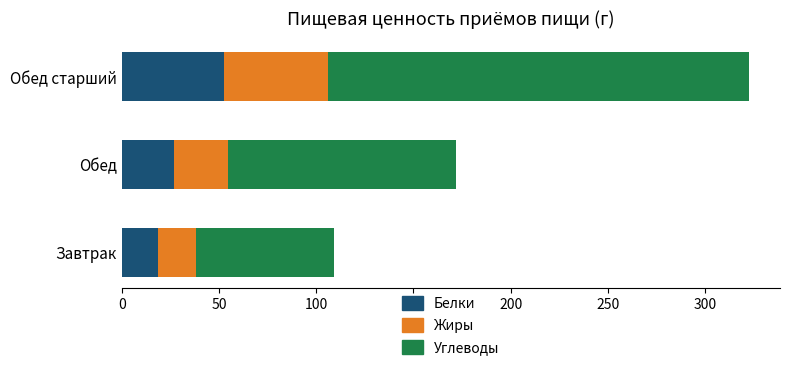

The value of Белки at Завтрак is 18.9. True or false?

True